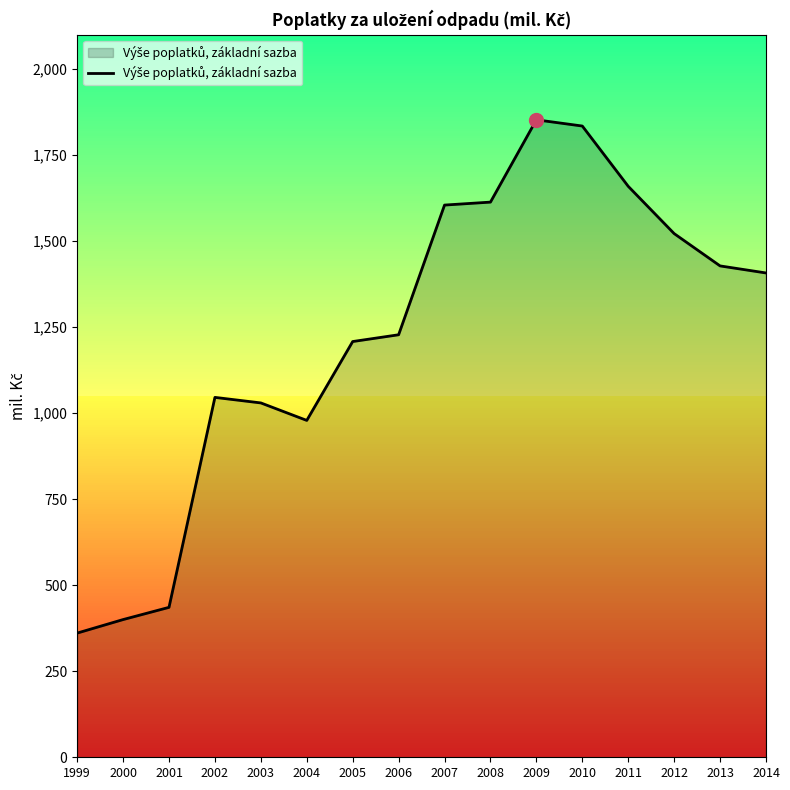

What is the sum of the values at 2011 and 2012?

3181.2